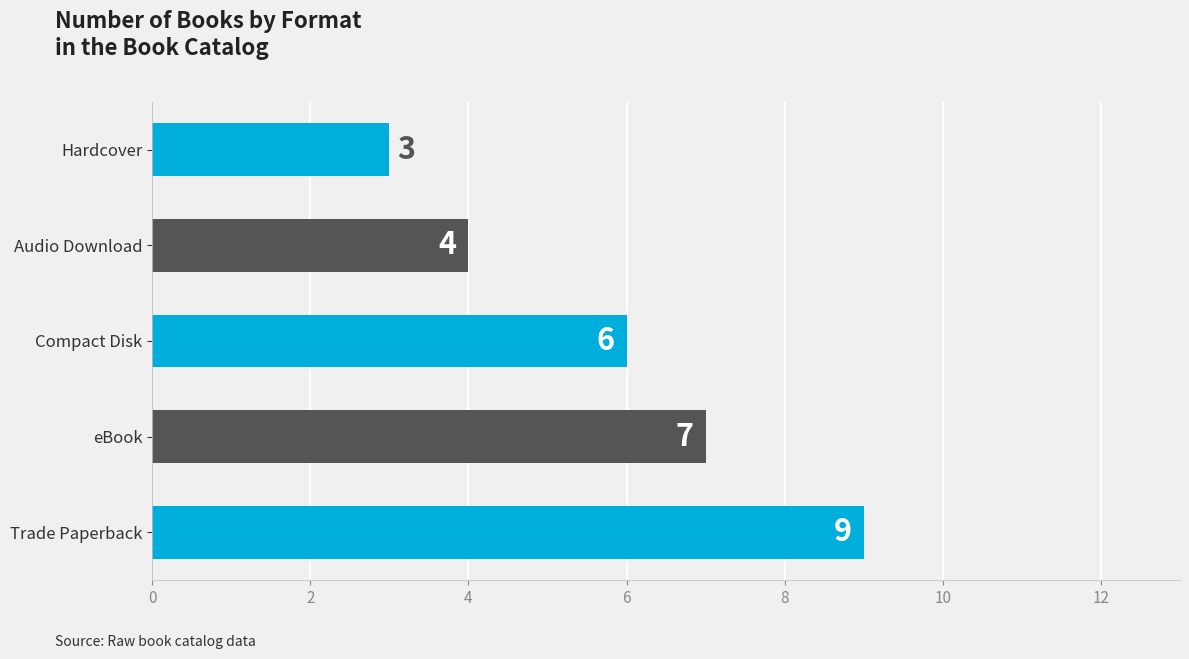

Rank the categories by value from lowest to highest.

Hardcover, Audio Download, Compact Disk, eBook, Trade Paperback